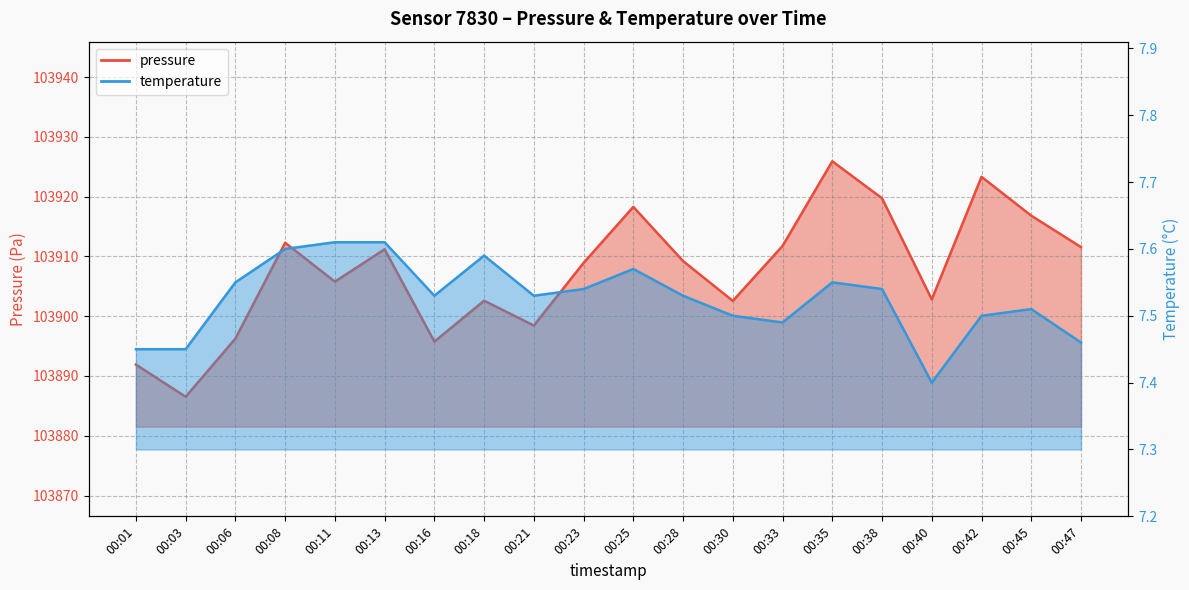

What is the minimum value shown in the chart?

7.4